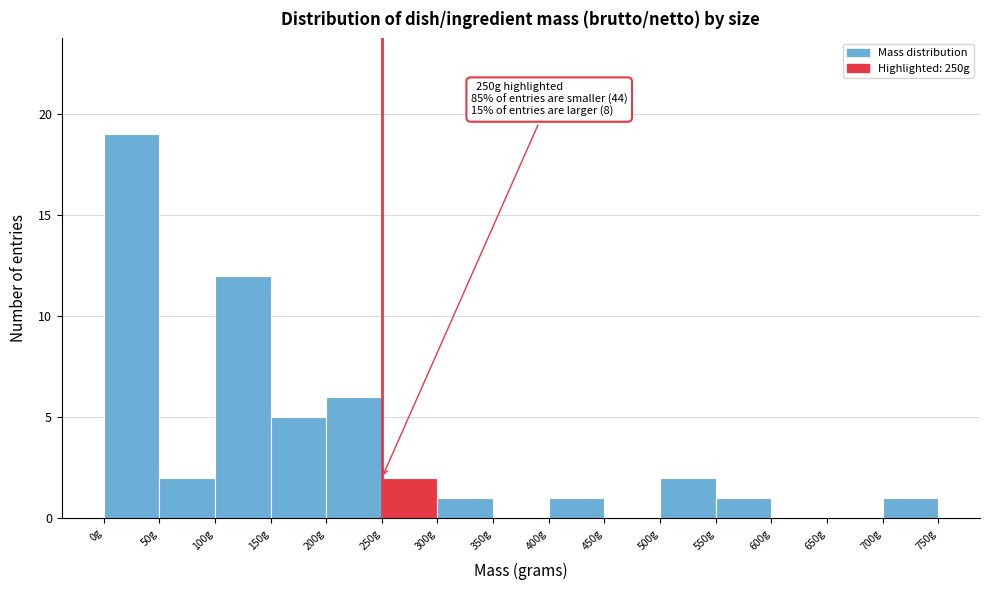

Which range on the x-axis has the tallest bar?

0 to 50